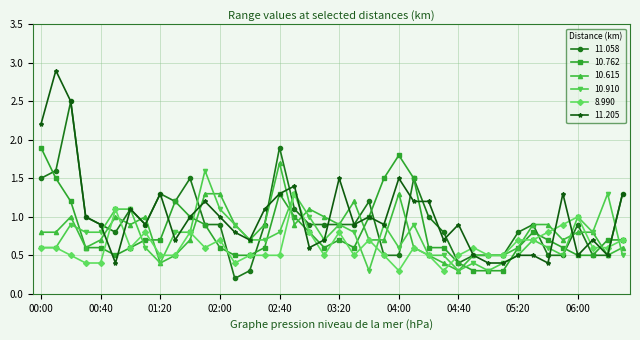

What is the lowest value of the 11.205 series?

0.4